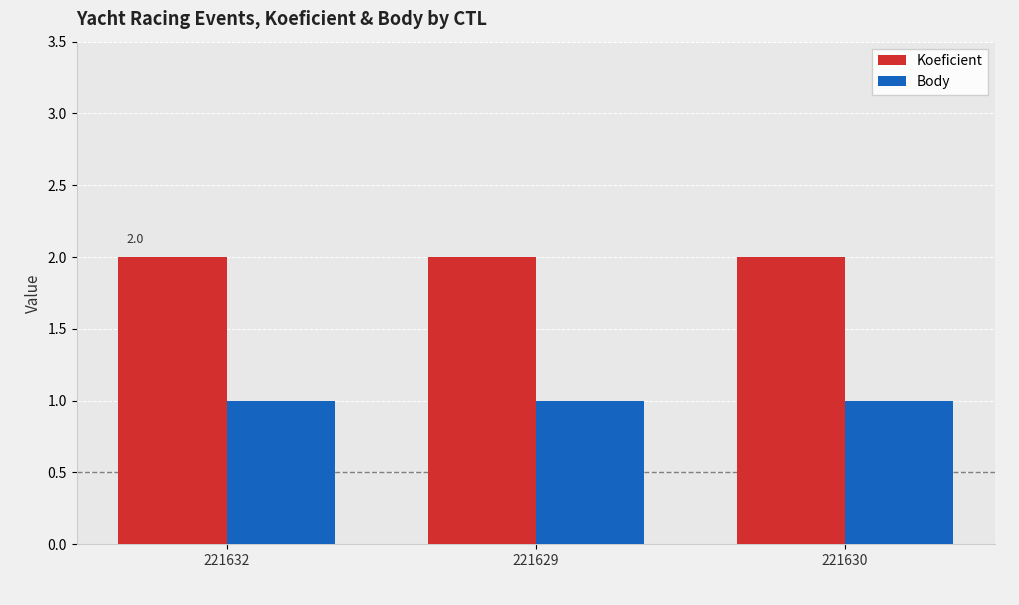

Is it true that Body equals 1 at 221629?

True